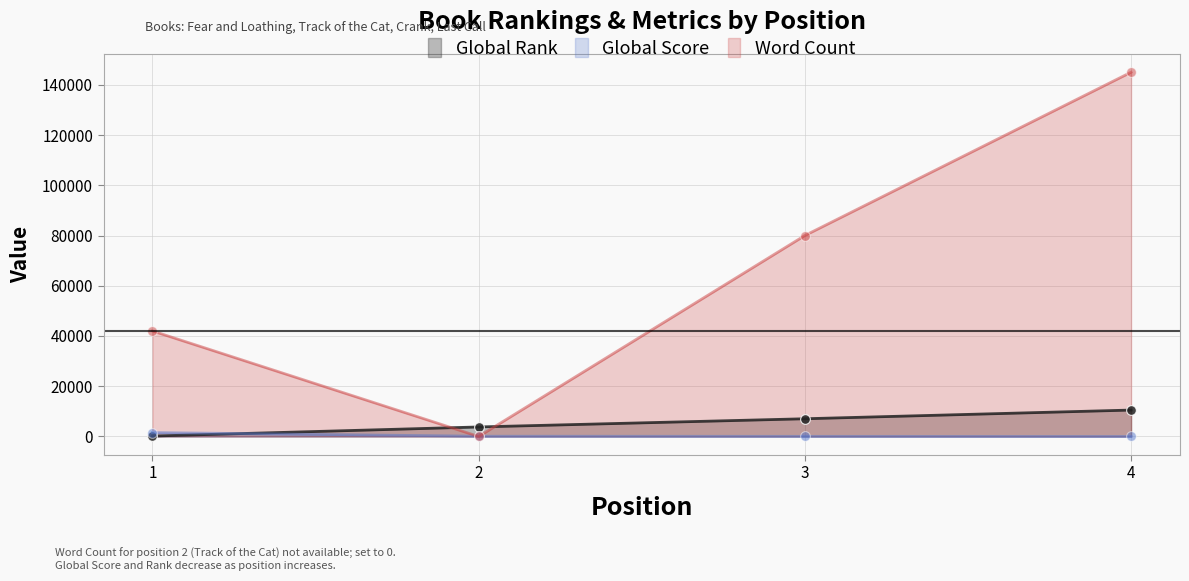

What is the lowest value of the Global Score series?

13